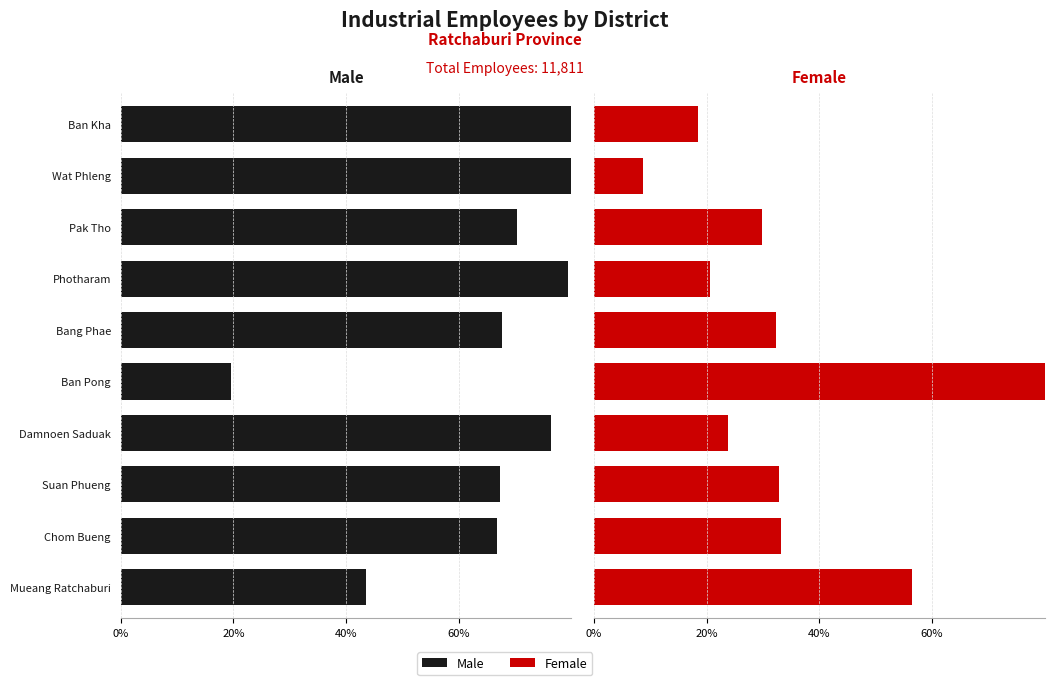

What is the difference between the maximum and minimum values in the Female series?

71.7